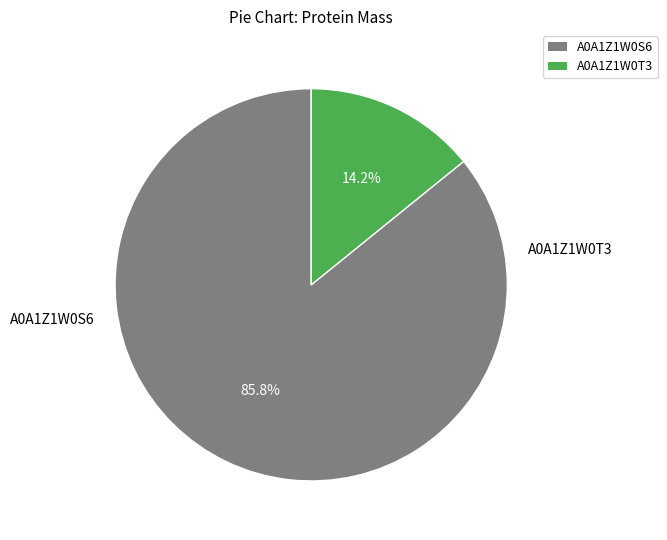

True or false: A0A1Z1W0T3 accounts for 14% of the total.

True